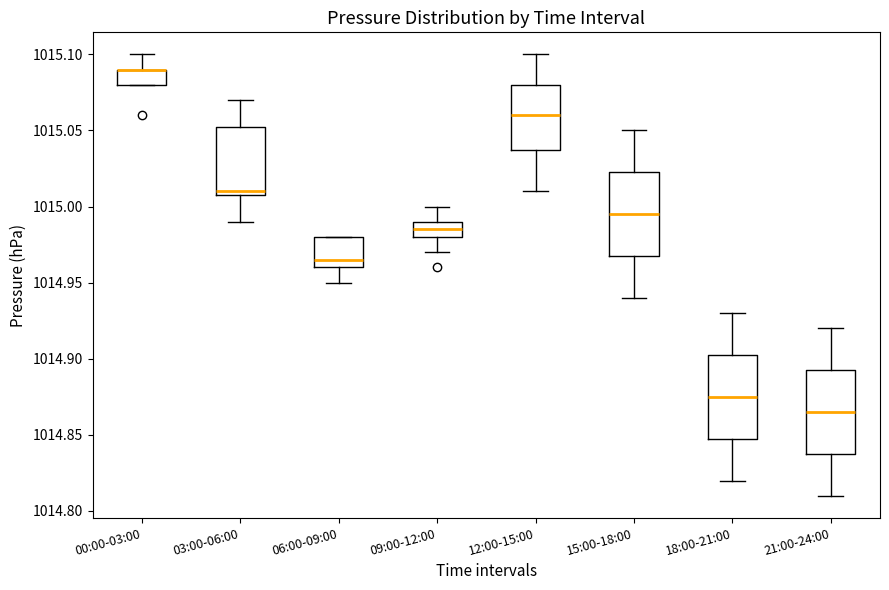

Reading left to right, read every box against the y-axis: the position of its median line, the range the box covers, and the ends of its whiskers. The values are not printed on the chart, so give them approximately, as read against the axis.

00:00-03:00: median 1015.090 (drawn on the box's upper edge), box 1015.080 to 1015.090, whiskers 1015.080 to 1015.100
03:00-06:00: median 1015.010 (just above the box's lower edge), box 1015.010 to 1015.055, whiskers 1014.990 to 1015.070
06:00-09:00: median 1014.965, box 1014.960 to 1014.980, whiskers 1014.950 to 1014.980
09:00-12:00: median 1014.985, box 1014.980 to 1014.990, whiskers 1014.970 to 1015.000
12:00-15:00: median 1015.060, box 1015.040 to 1015.080, whiskers 1015.010 to 1015.100
15:00-18:00: median 1014.995, box 1014.970 to 1015.025, whiskers 1014.940 to 1015.050
18:00-21:00: median 1014.875, box 1014.850 to 1014.905, whiskers 1014.820 to 1014.930
21:00-24:00: median 1014.865, box 1014.840 to 1014.895, whiskers 1014.810 to 1014.920